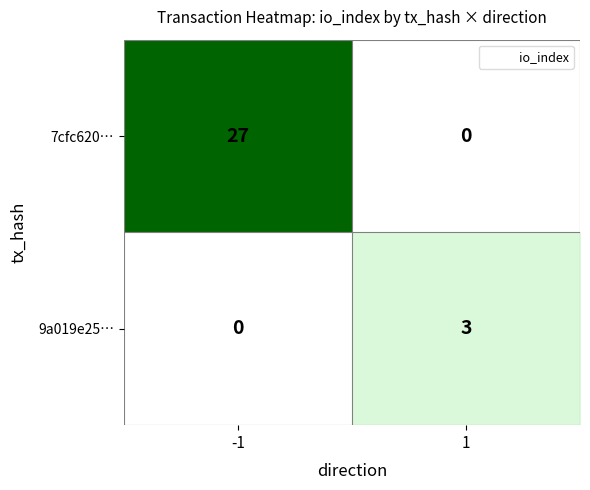

Reading left to right, extract all data points from this chart.

7cfc620…: -1=27	1=0
9a019e25…: -1=0	1=3